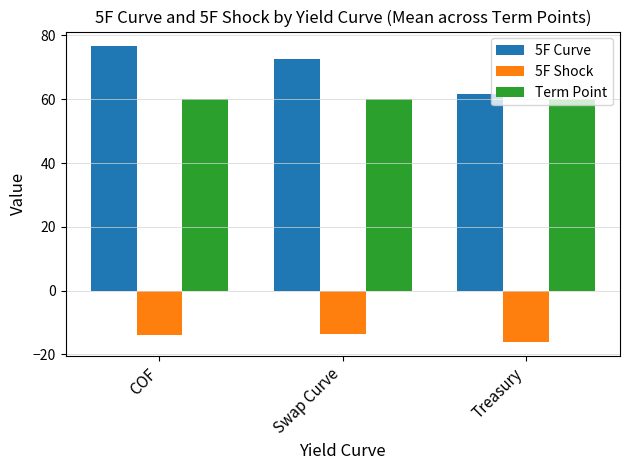

Rank the categories by 5F Curve value from highest to lowest.

COF, Swap Curve, Treasury